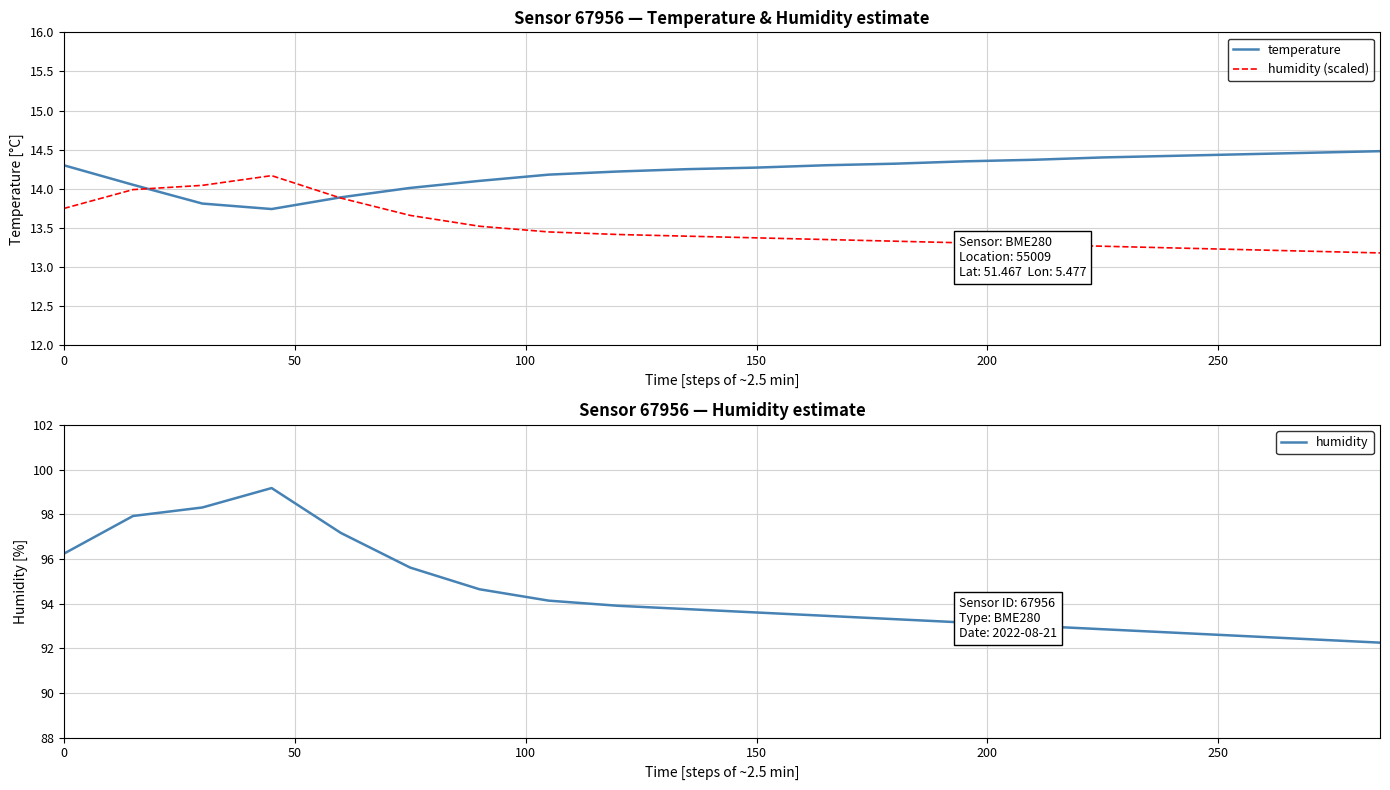

Reading right to left, transcribe all the data shown in this chart.

temperature: 14.5	14.5	14.4	14.4	14.4	14.4	14.3	14.3	14.3	14.3	14.2	14.2	14.2	14.1	14.0	13.9	13.7	13.8	14.1	14.3
humidity (scaled): 13.2	13.2	13.2	13.2	13.3	13.3	13.3	13.3	13.3	13.4	13.4	13.4	13.4	13.5	13.7	13.9	14.2	14.0	14.0	13.7
humidity: 92.2	92.4	92.5	92.7	92.8	93.0	93.2	93.3	93.5	93.6	93.8	93.9	94.1	94.6	95.6	97.2	99.2	98.3	97.9	96.2